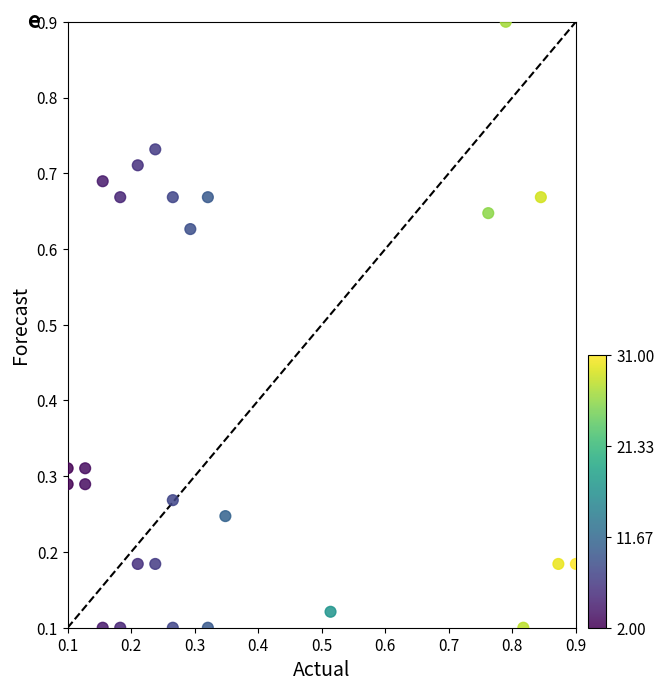

What is the range of Y values (max minus min)?

0.8